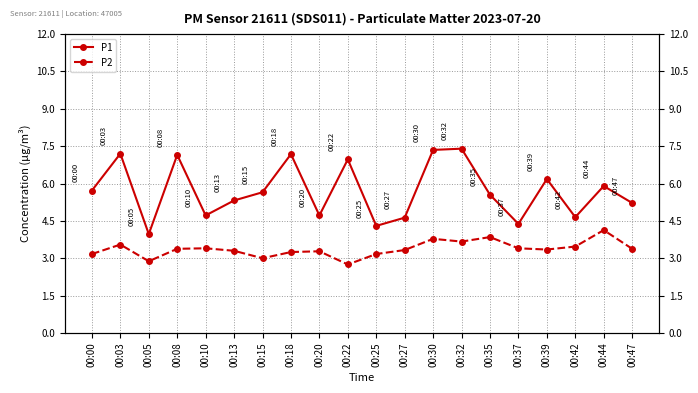

What is the total value across all series at 00:03?

10.8